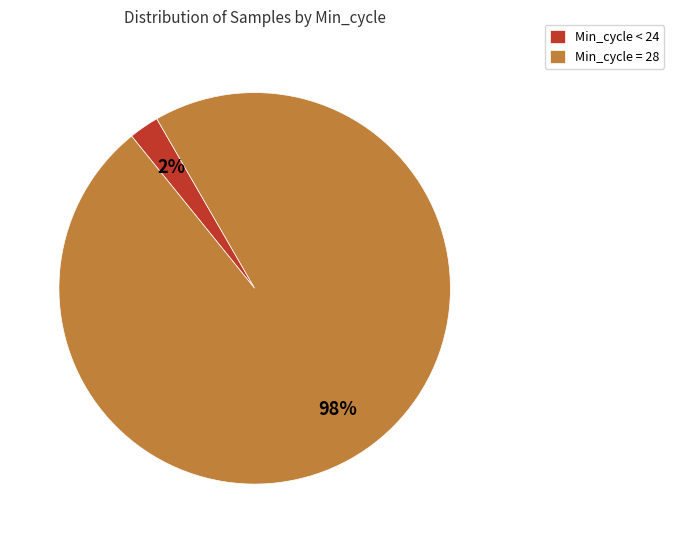

Is the sum of Min_cycle = 28 and Min_cycle < 24 greater than half?

Yes